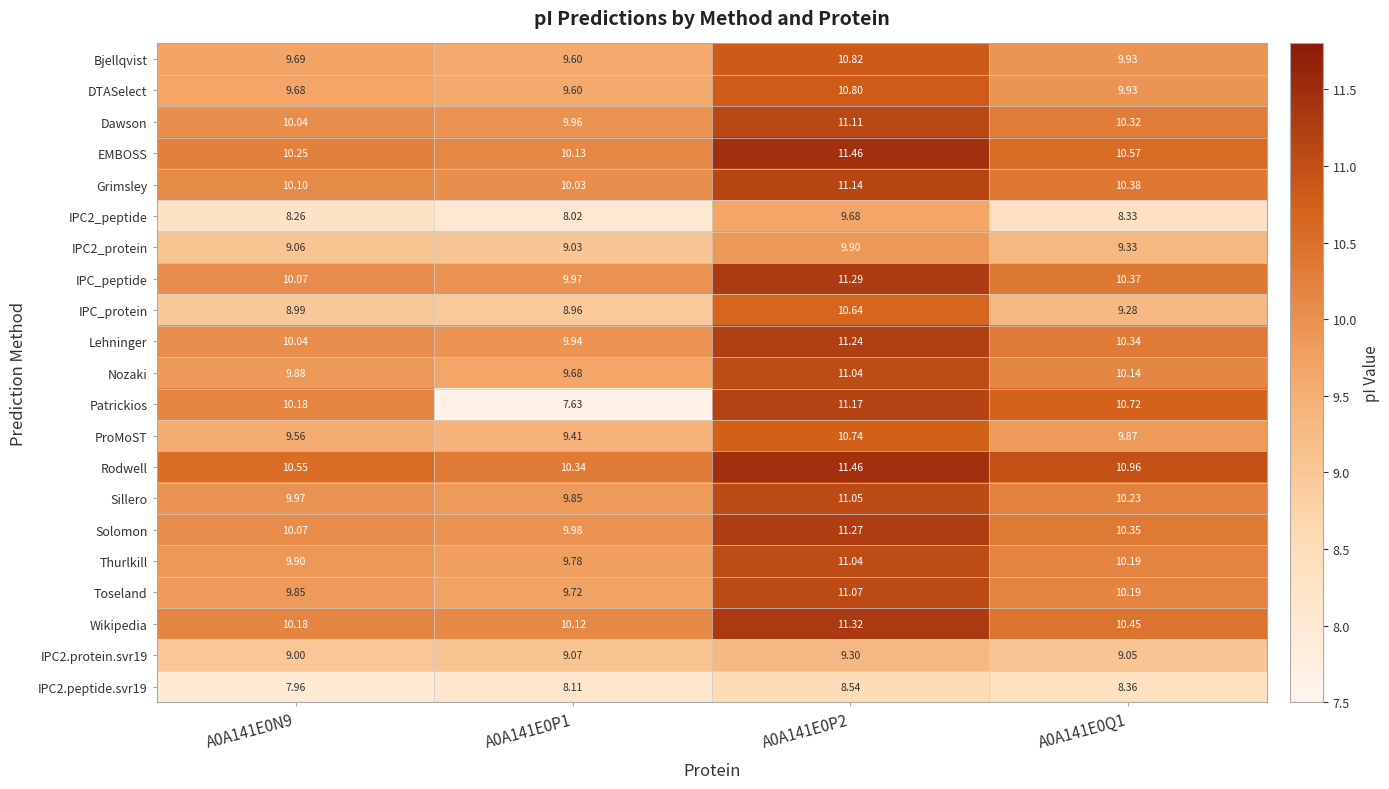

What is the greatest value displayed?

11.5